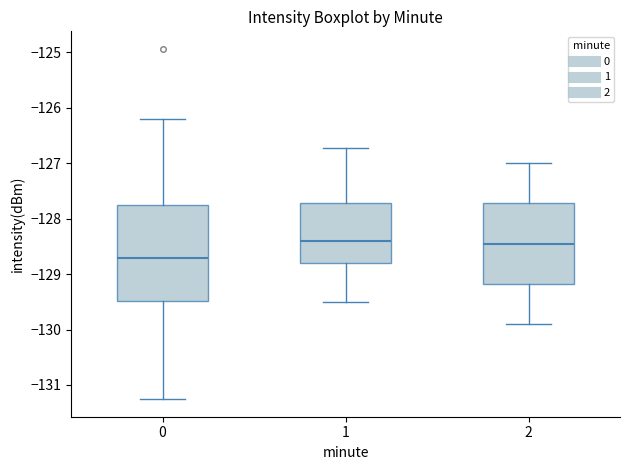

Comparing the boxes themselves (not the whiskers), which one is the tallest?

0